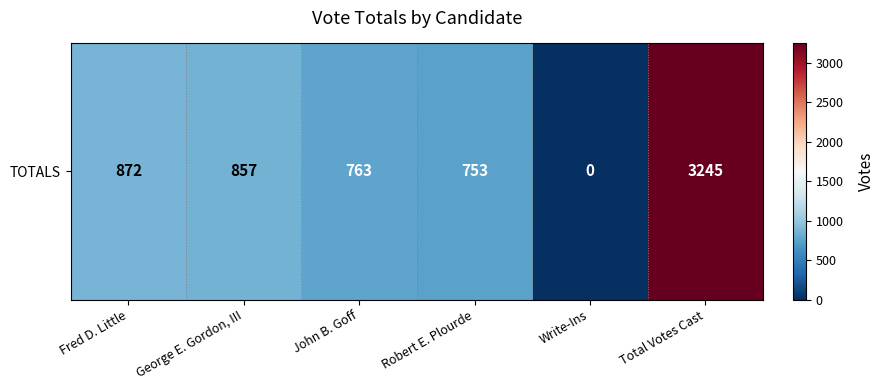

Approximately how many times larger is the value at John B. Goff compared to Robert E. Plourde?

1.0